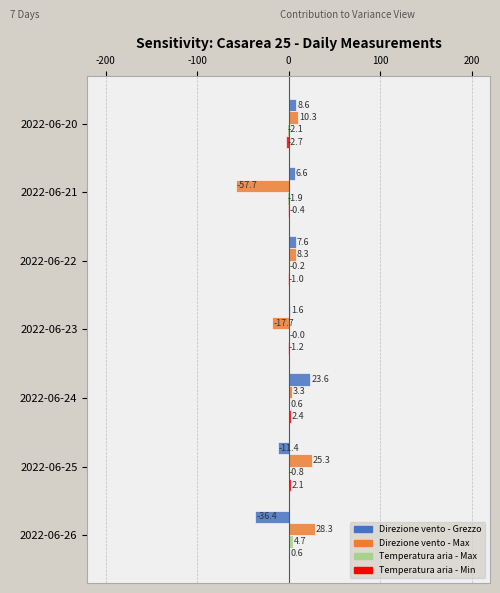

Which category has the highest value across all series?

2022-06-26